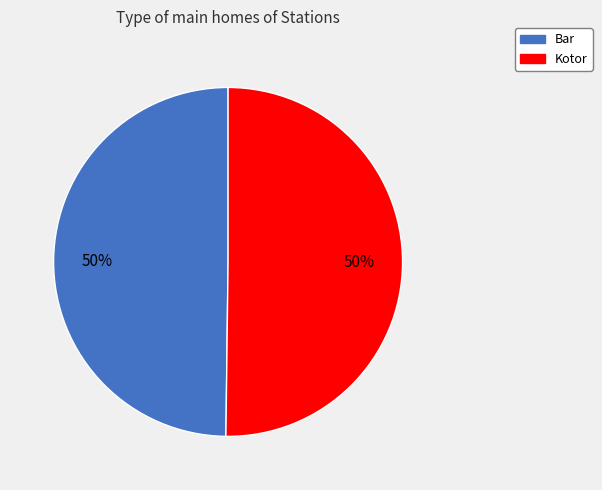

Do Bar and Kotor together represent more than half of the pie?

Yes